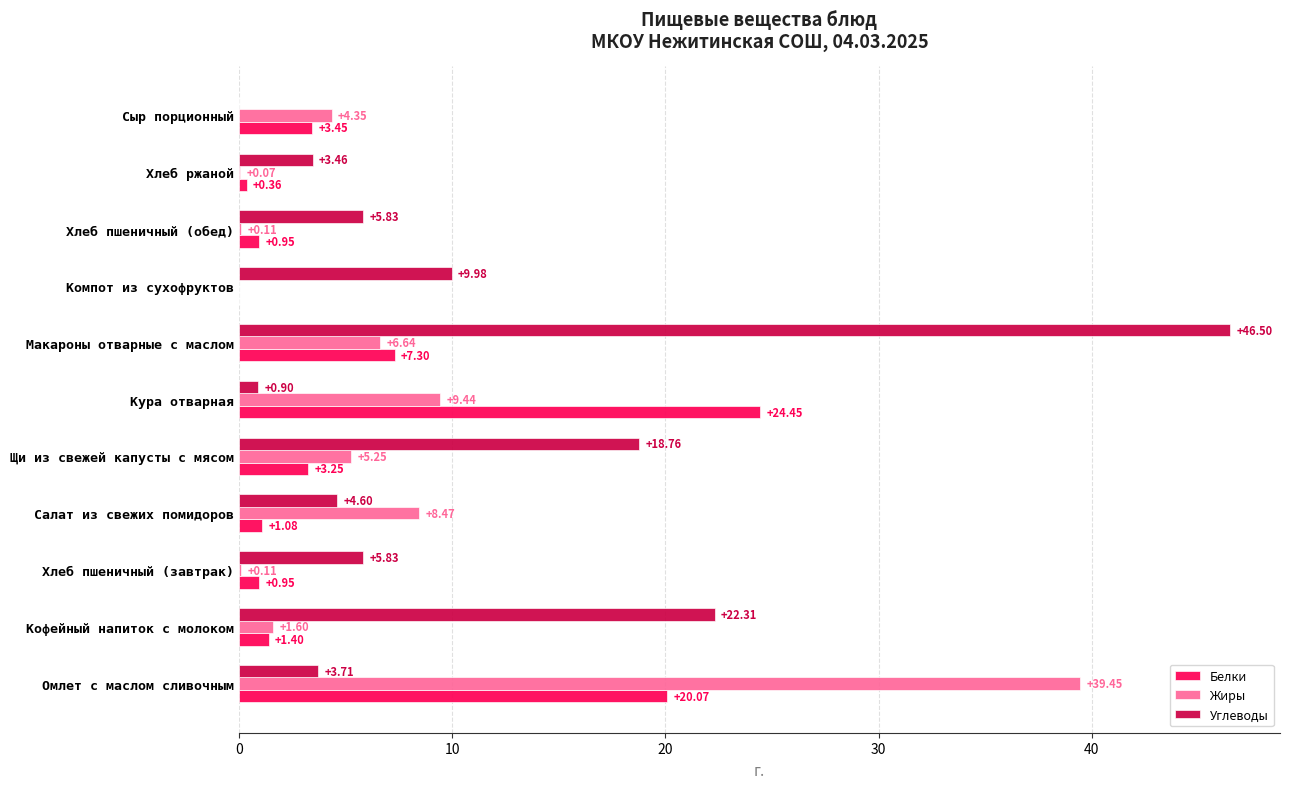

Is the value of Углеводы at Щи из свежей капусты с мясом greater than the value of Жиры at Хлеб пшеничный (завтрак)?

Yes